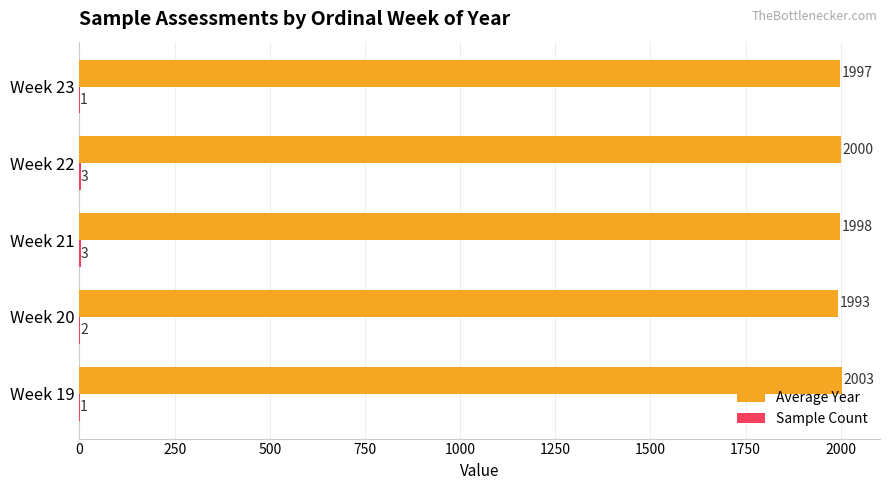

At which label is Average Year closest to 1998?

Week 21